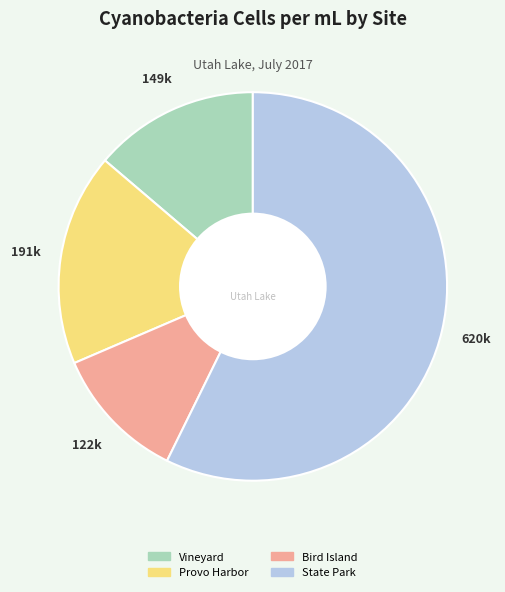

Is there a majority slice in this chart?

Yes